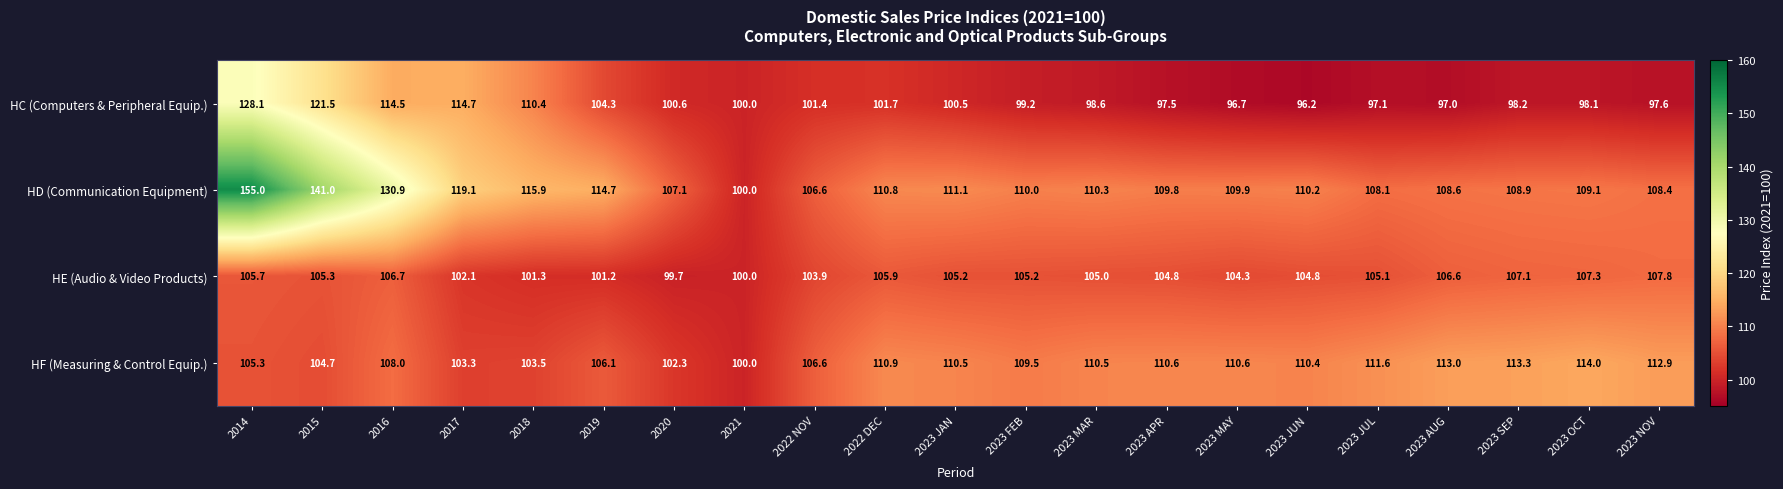

The value of HF (Measuring & Control Equip.) at 2022 DEC is 110.9. True or false?

True